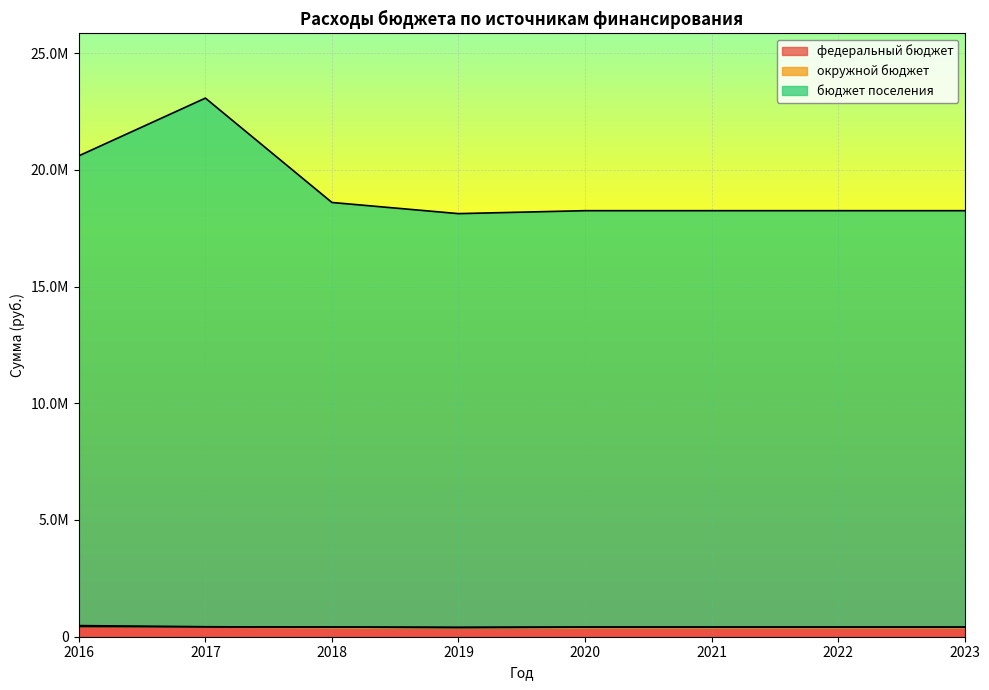

What is the difference between the maximum and minimum values in the федеральный бюджет series?

37000.0